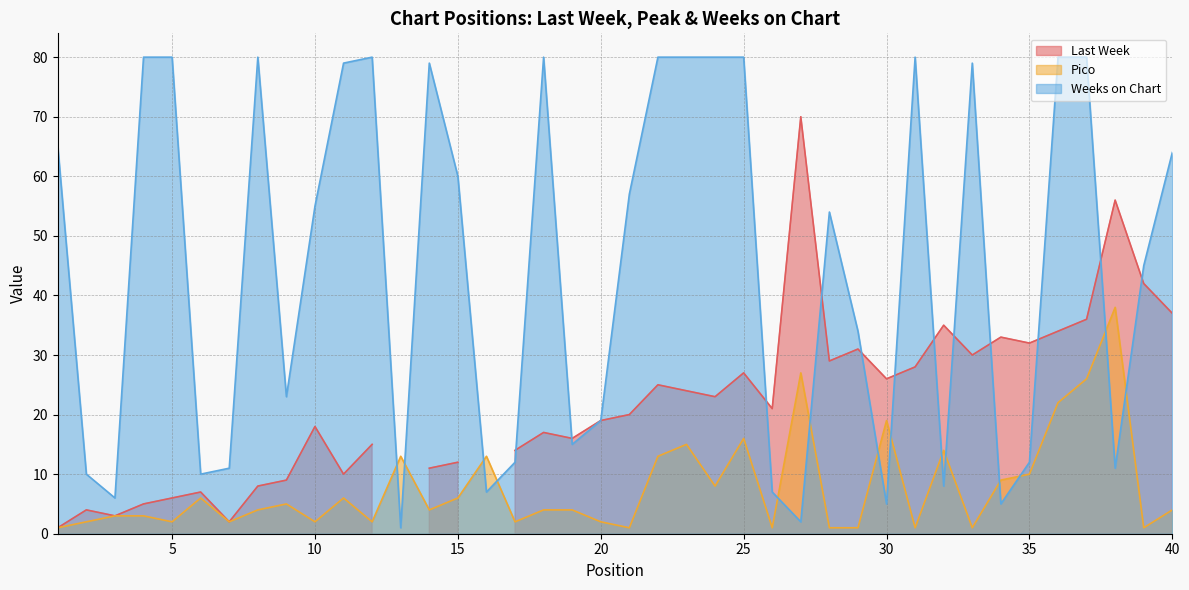

True or false: Weeks on Chart has a value of 79 at 14.

True